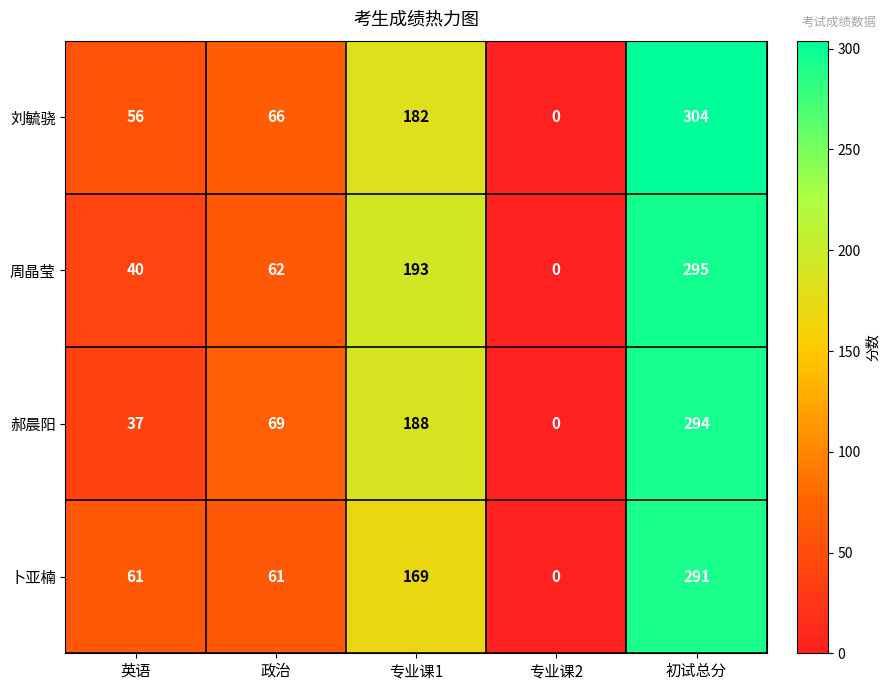

Which series has the largest total across all categories?

刘毓骁